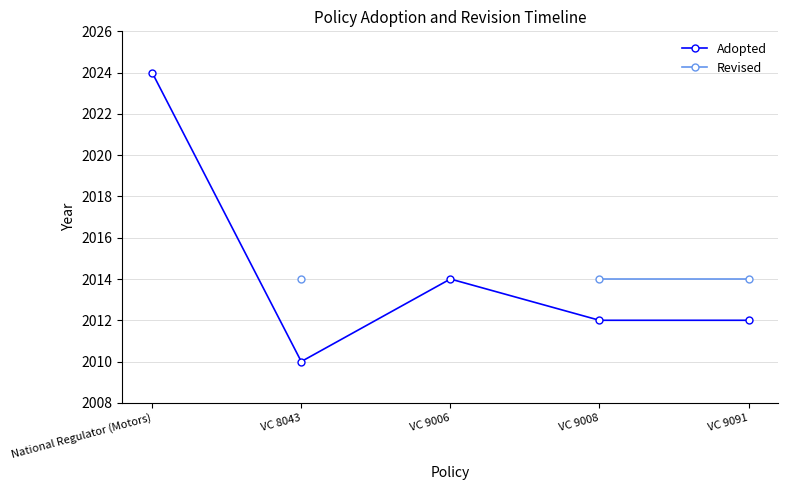

True or false: Revised has more than 0 points higher than both neighbors.

False